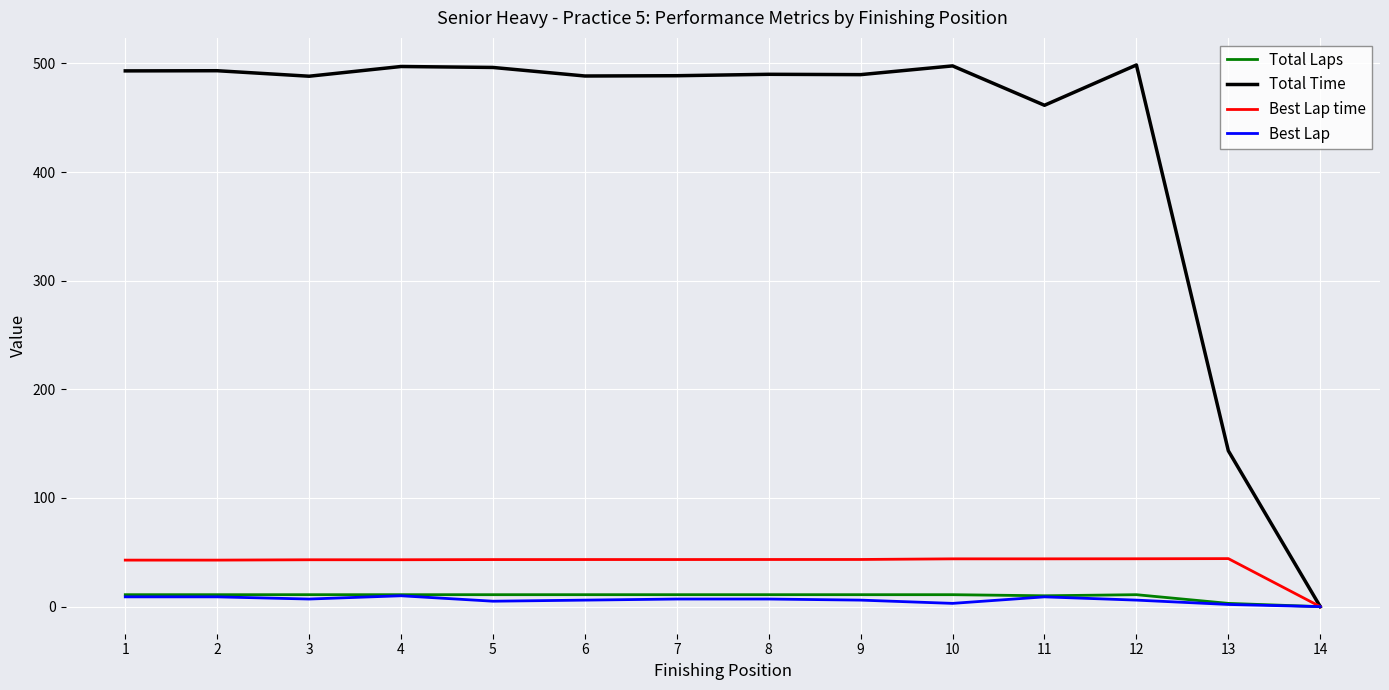

What is the total value across all series at 7?

550.1